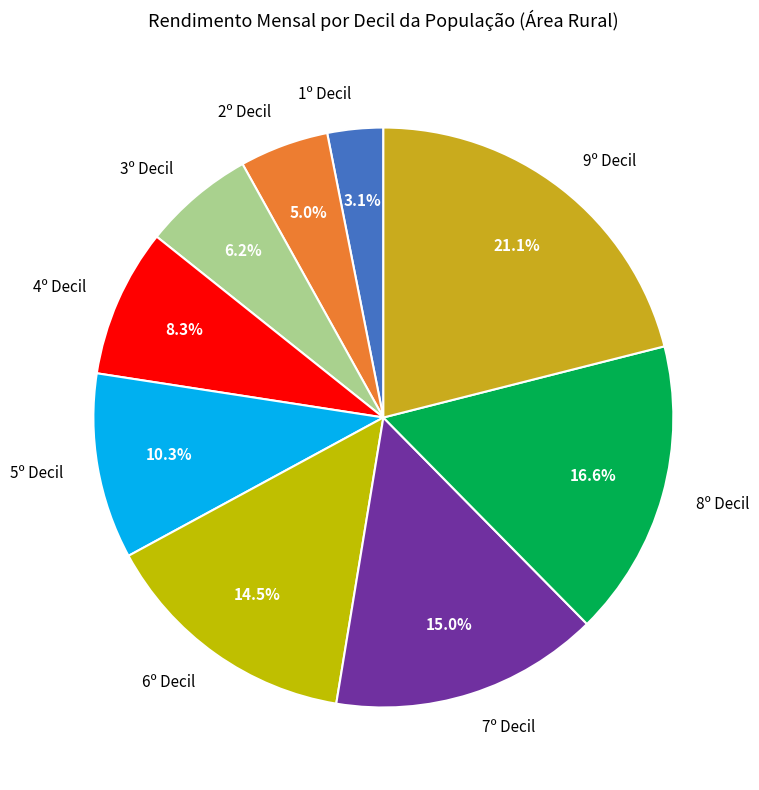

Does any single category account for the majority?

No